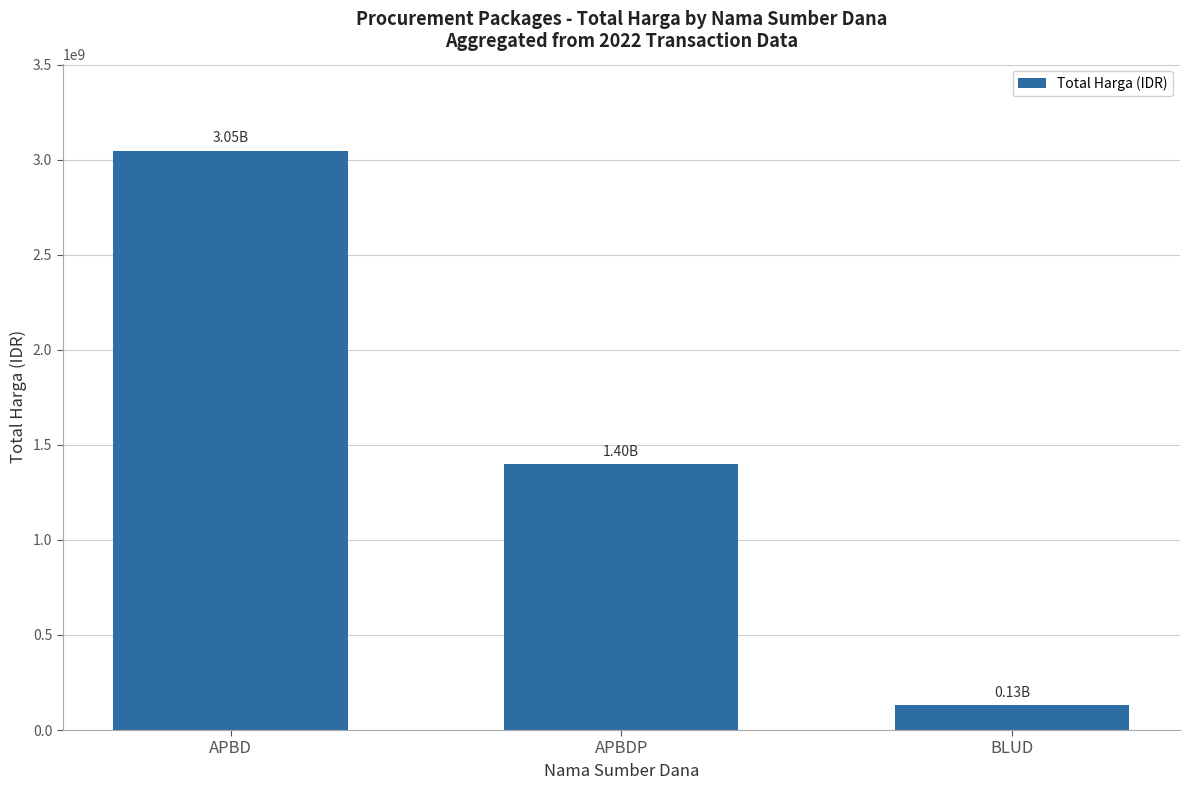

Reading left to right, extract all data points from this chart.

3047534225	1396583150	129791000